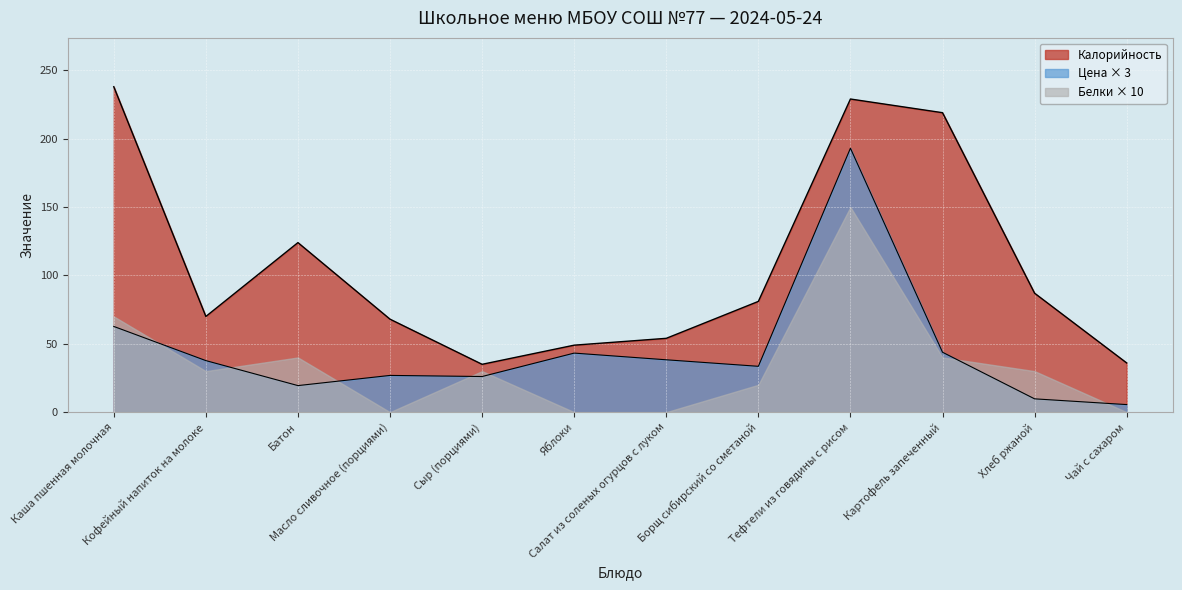

What is the sum of all Цена values?

540.0